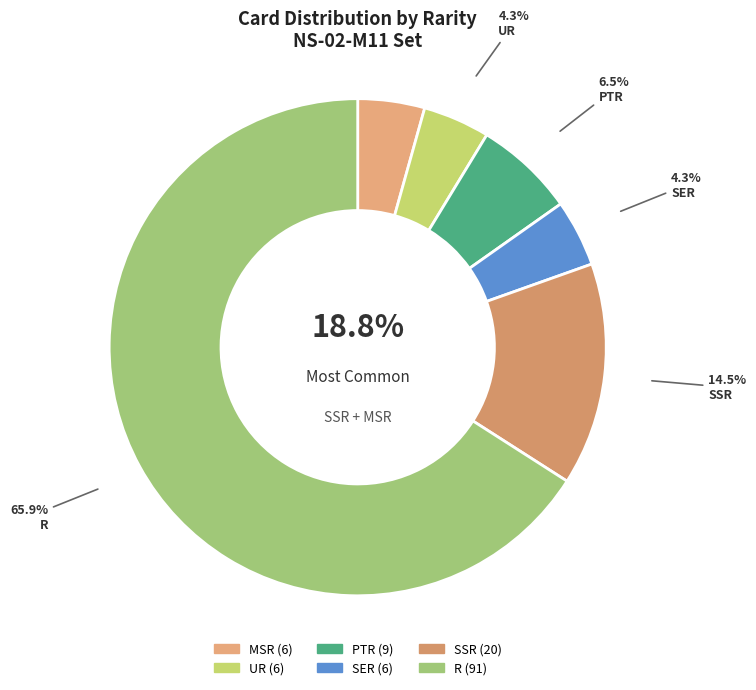

Rank the categories by value from highest to lowest.

R, SSR, PTR, MSR, UR, SER